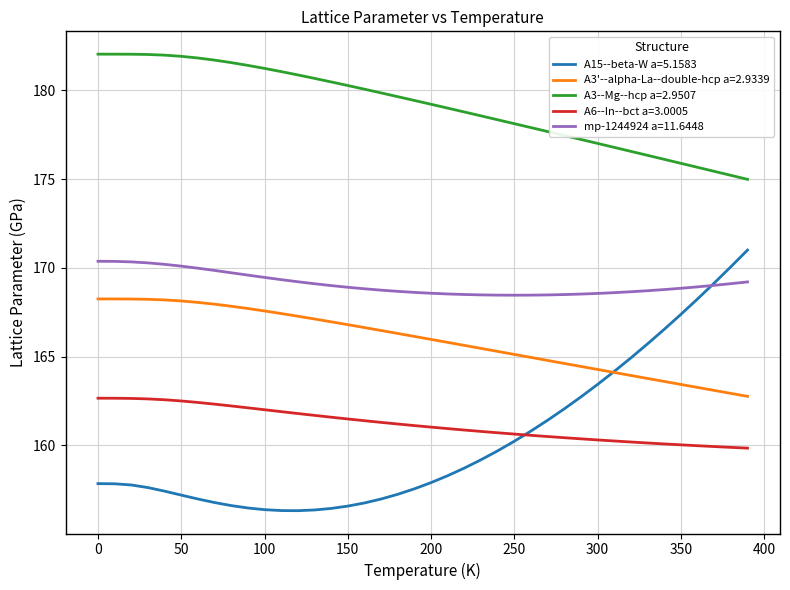

Which series ends up on top after the final intersection of A15--beta-W a=5.1583 and mp-1244924 a=11.6448?

A15--beta-W a=5.1583